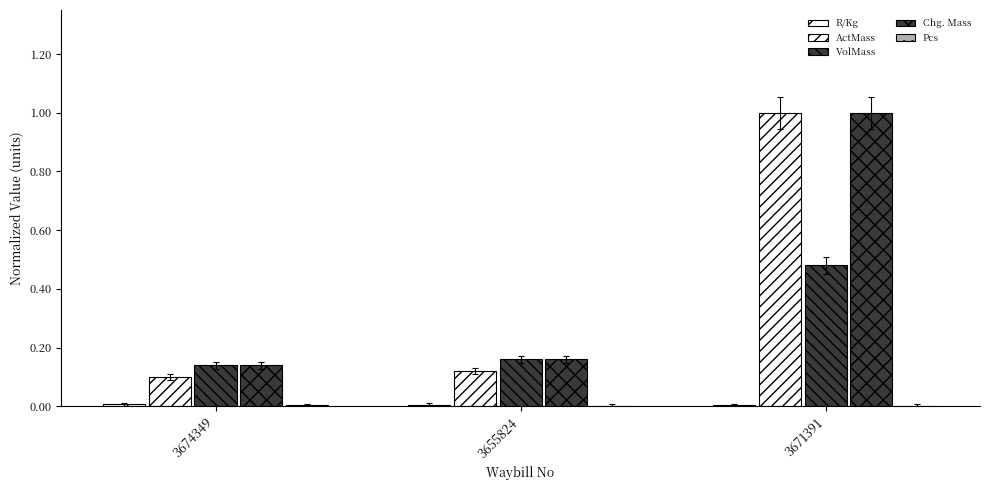

What is the label of the 2nd bar from the right?

3655824